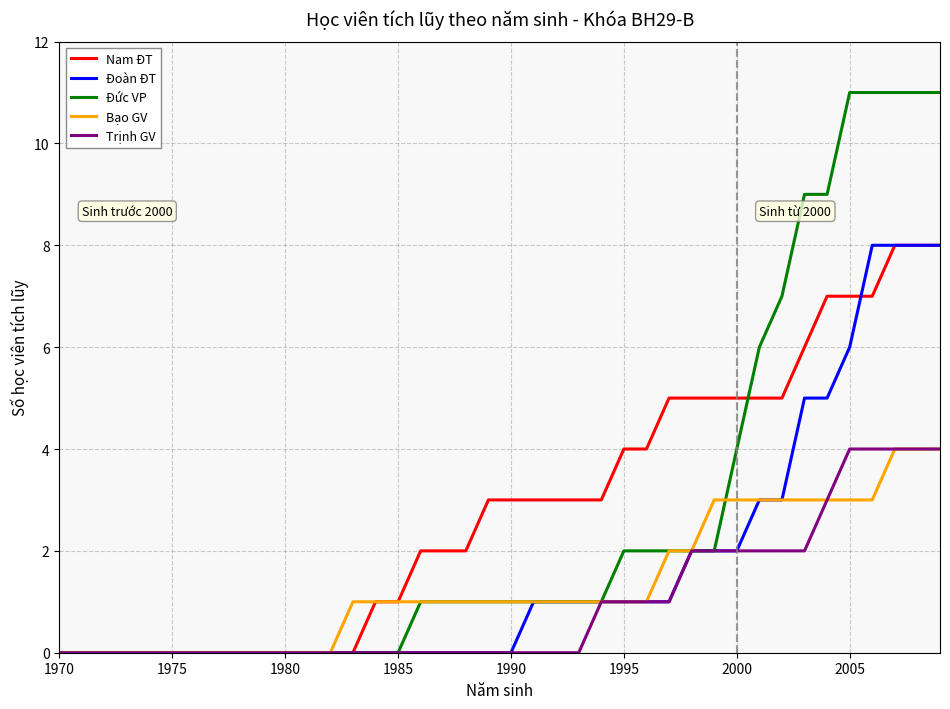

What is the maximum value shown in the chart?

11